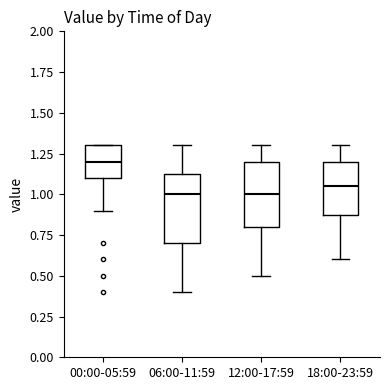

Where does the lower whisker of the box for 18:00-23:59 end on the y-axis? The values are not printed on the chart, so give them approximately, as read against the axis.

0.60